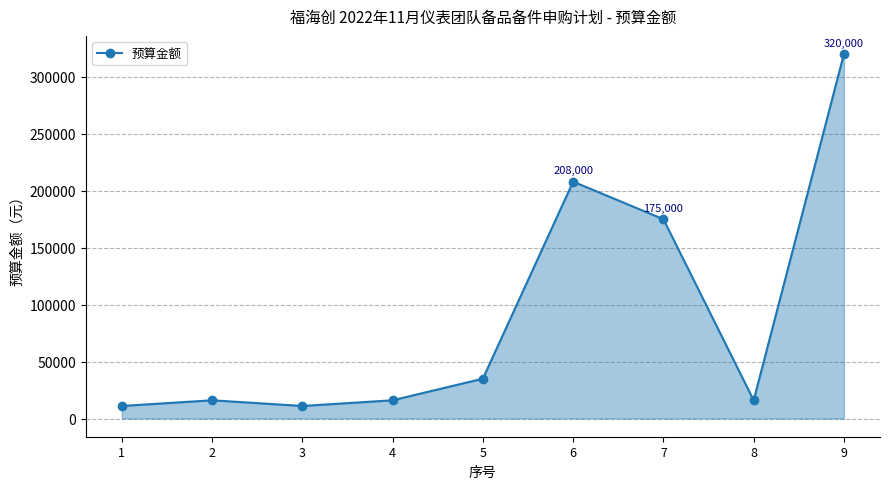

What is the smallest value displayed?

11000